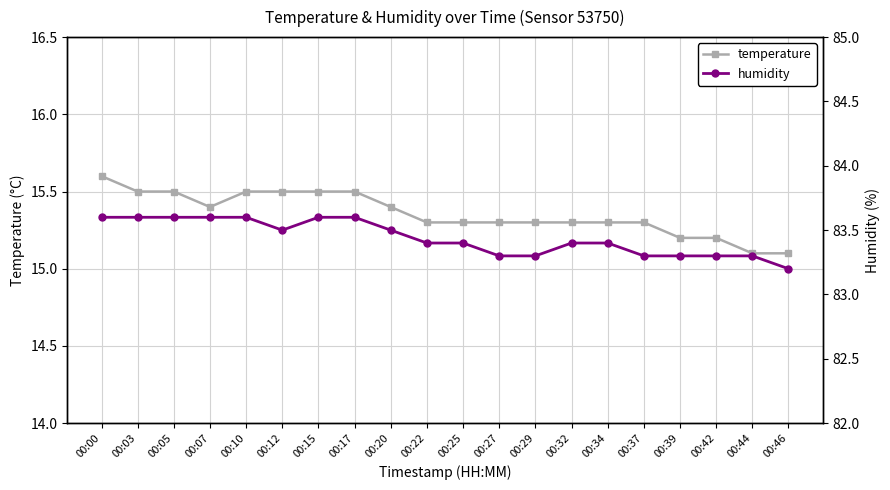

How many series are shown in this chart?

2